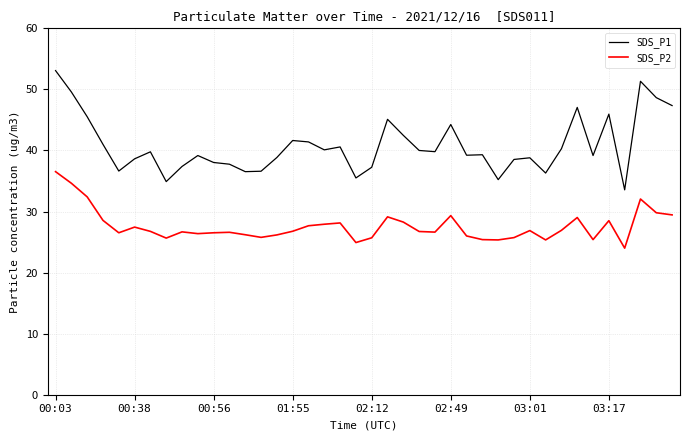

List the series in order of their peak value, highest first.

SDS_P1, SDS_P2